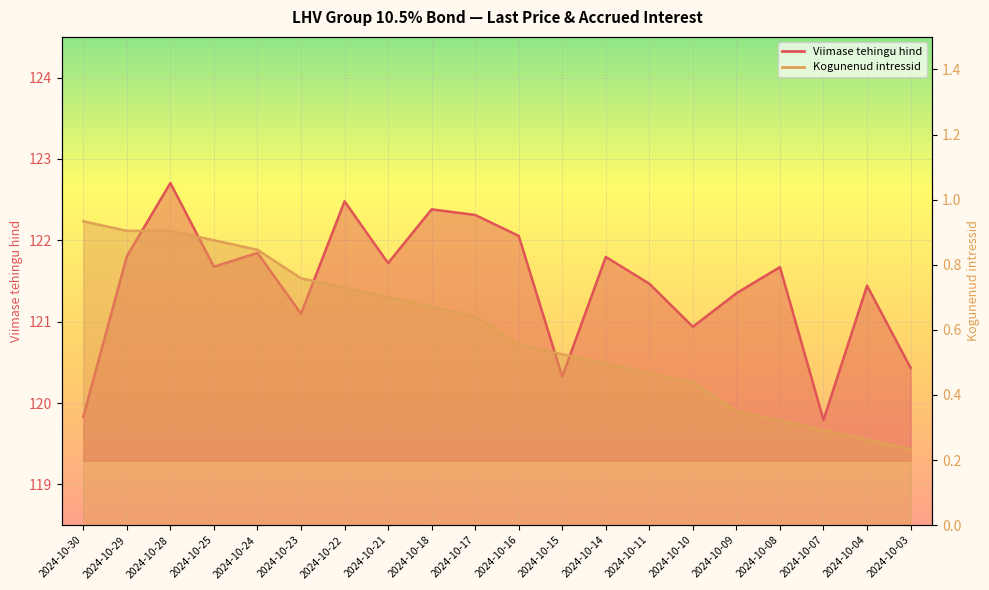

How many data points in Viimase tehingu hind are less than 121?

5